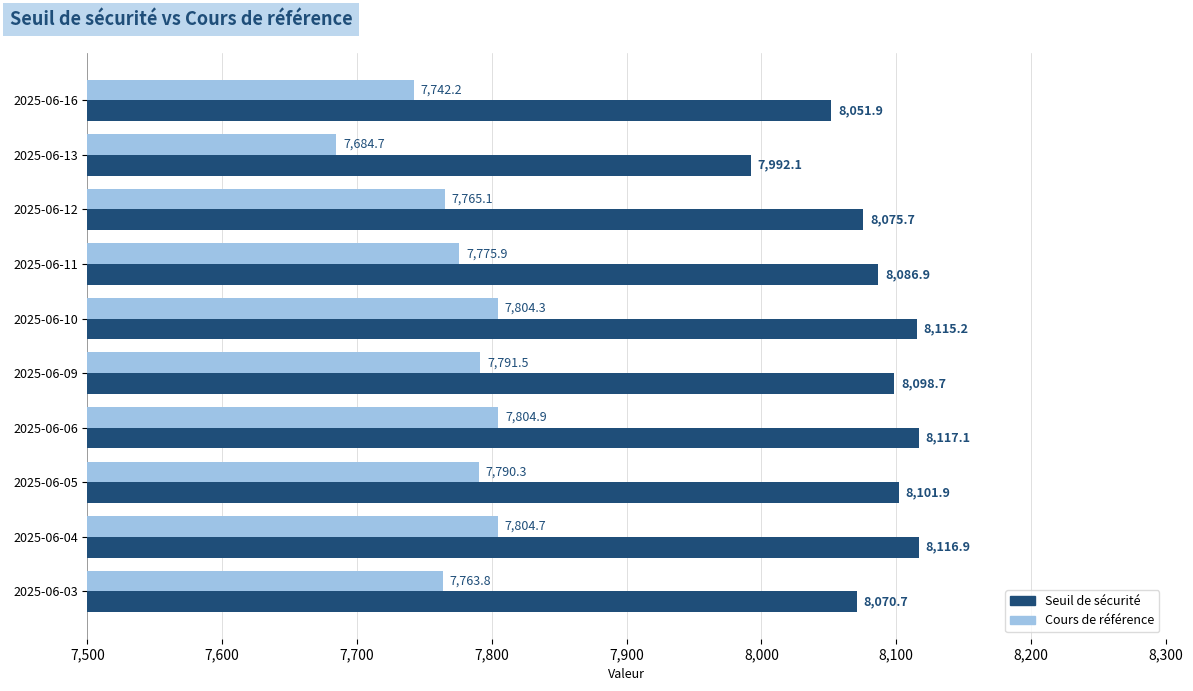

Which label corresponds to the largest value in the chart?

2025-06-06